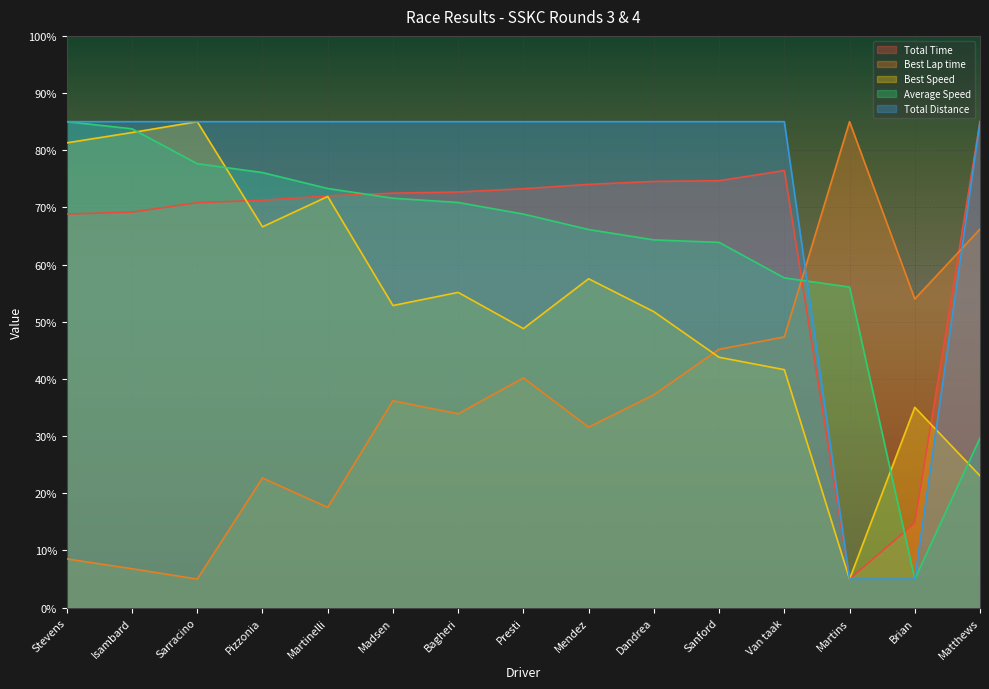

At which category does Best Speed reach its first local peak?

Sarracino